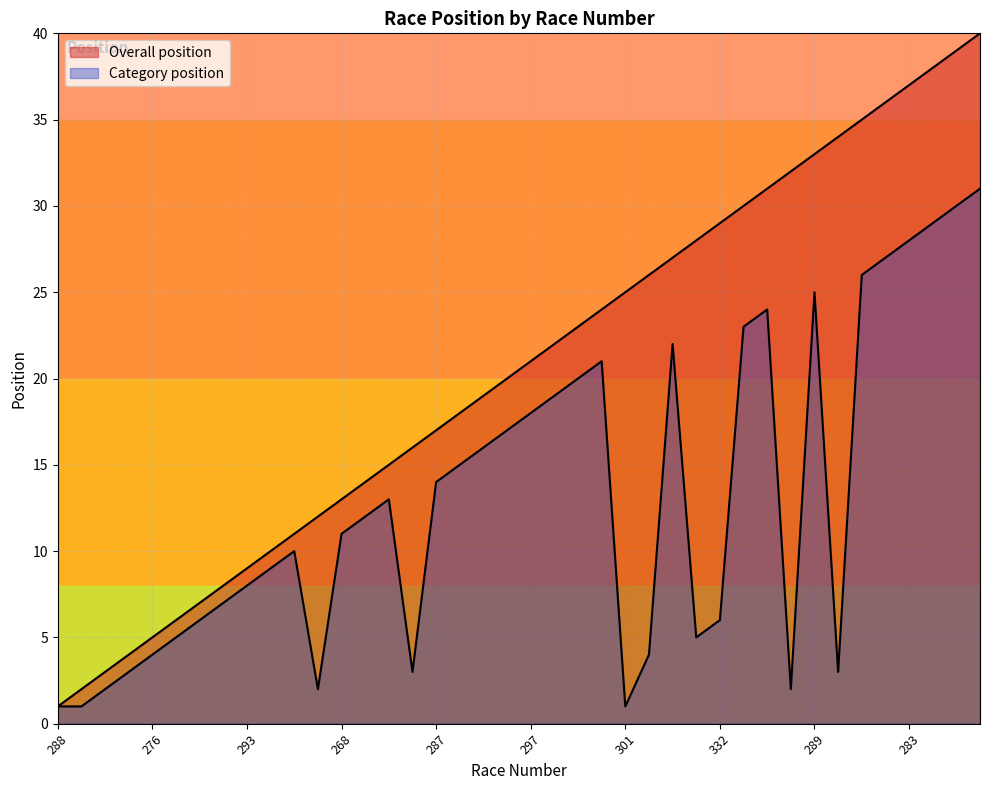

Which series has the largest range (max minus min)?

Overall position